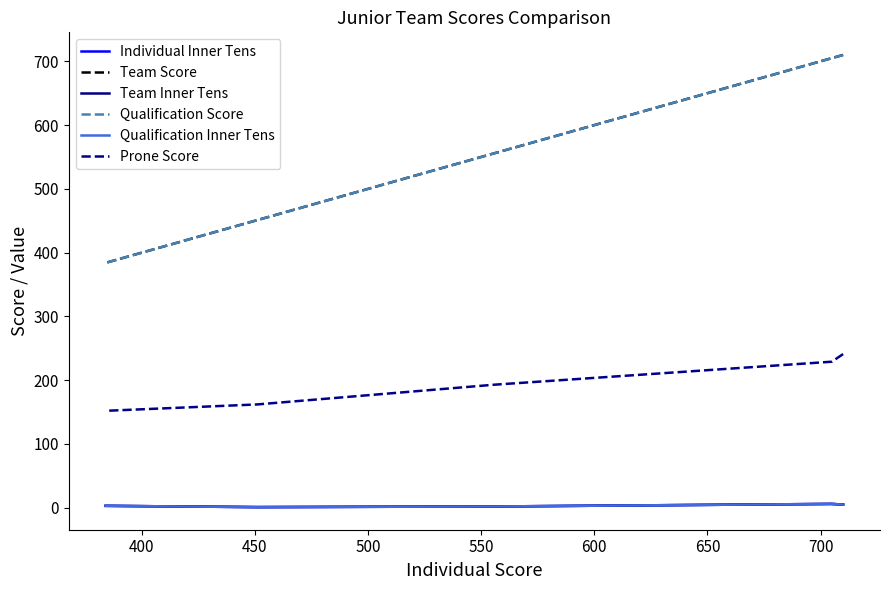

Is this an area chart (filled region under the line)?

No